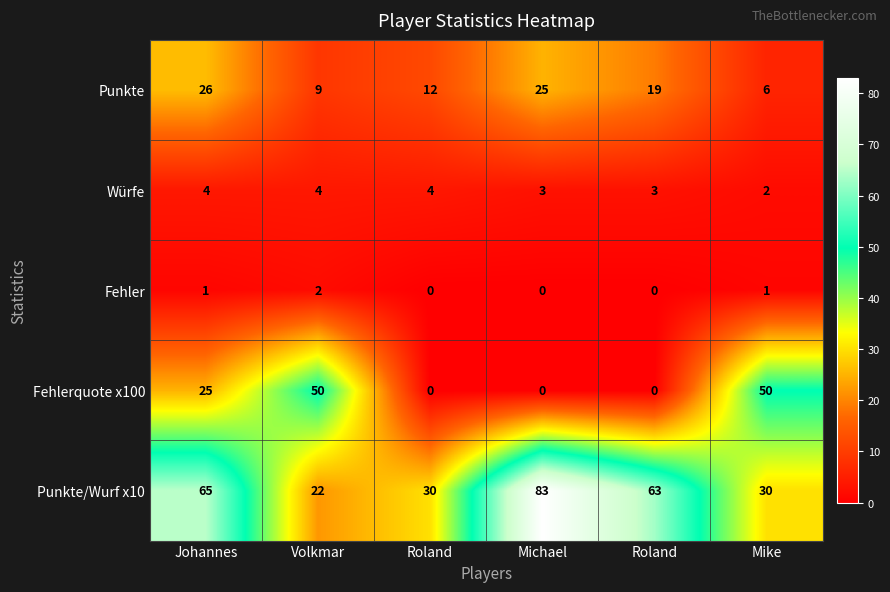

Which series has the widest spread of values?

Punkte/Wurf x10